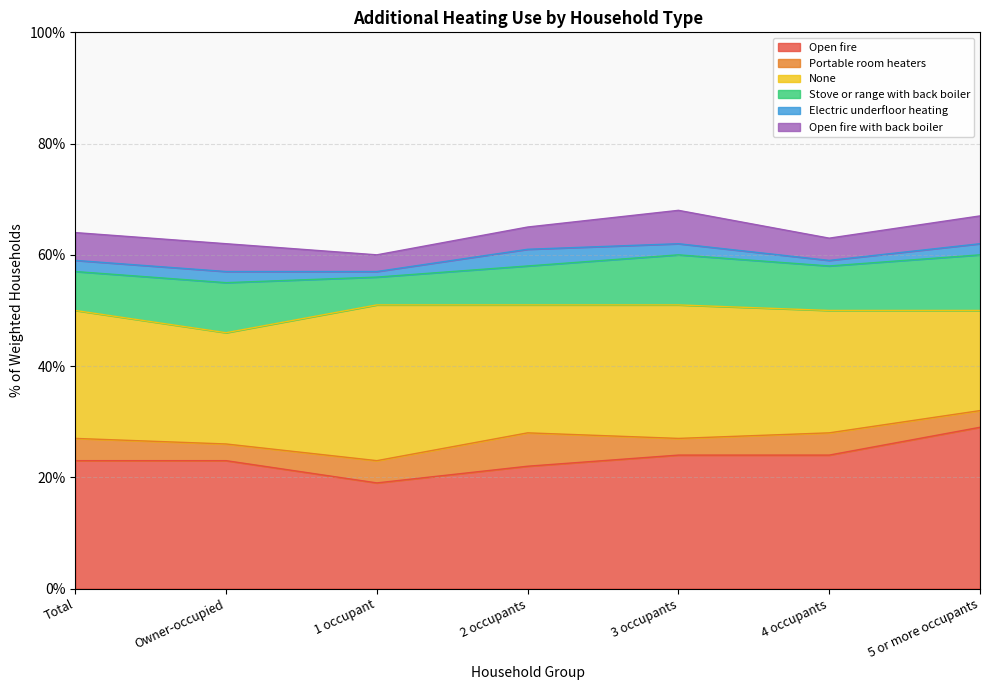

How many lines are shown in the chart?

6